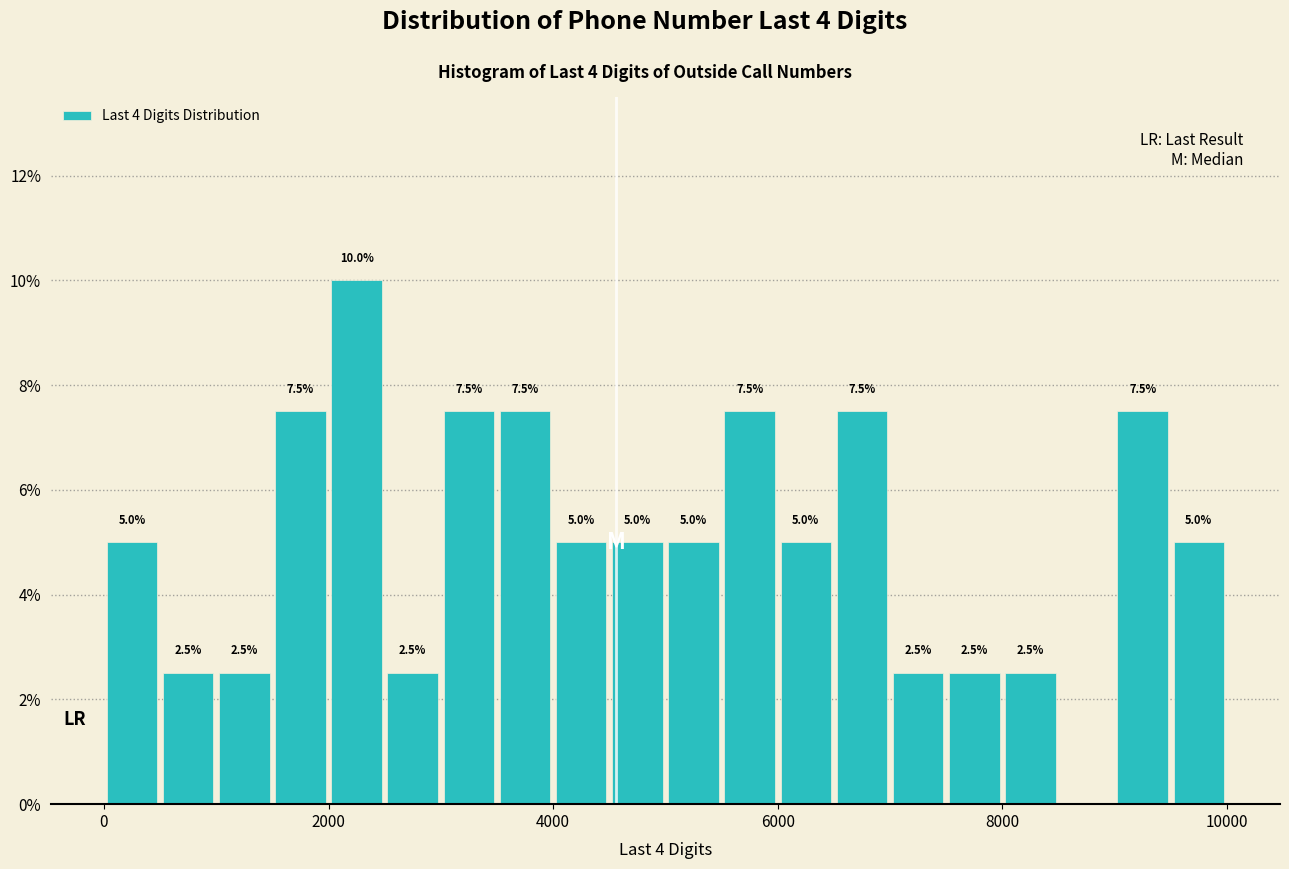

Around what value on the x-axis is the tallest bar? Give the approximate position of its centre, as read against the axis.

2200